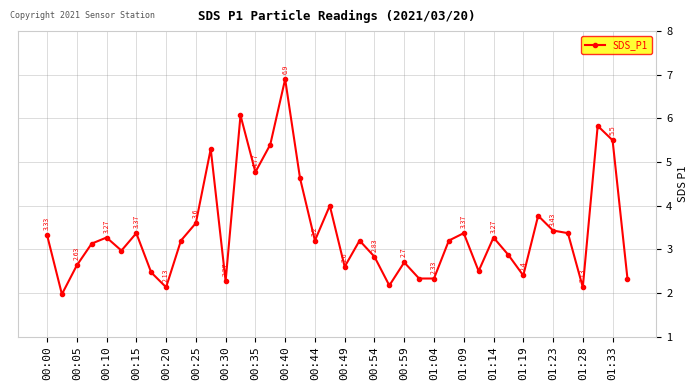

How many data points are above 3?

23